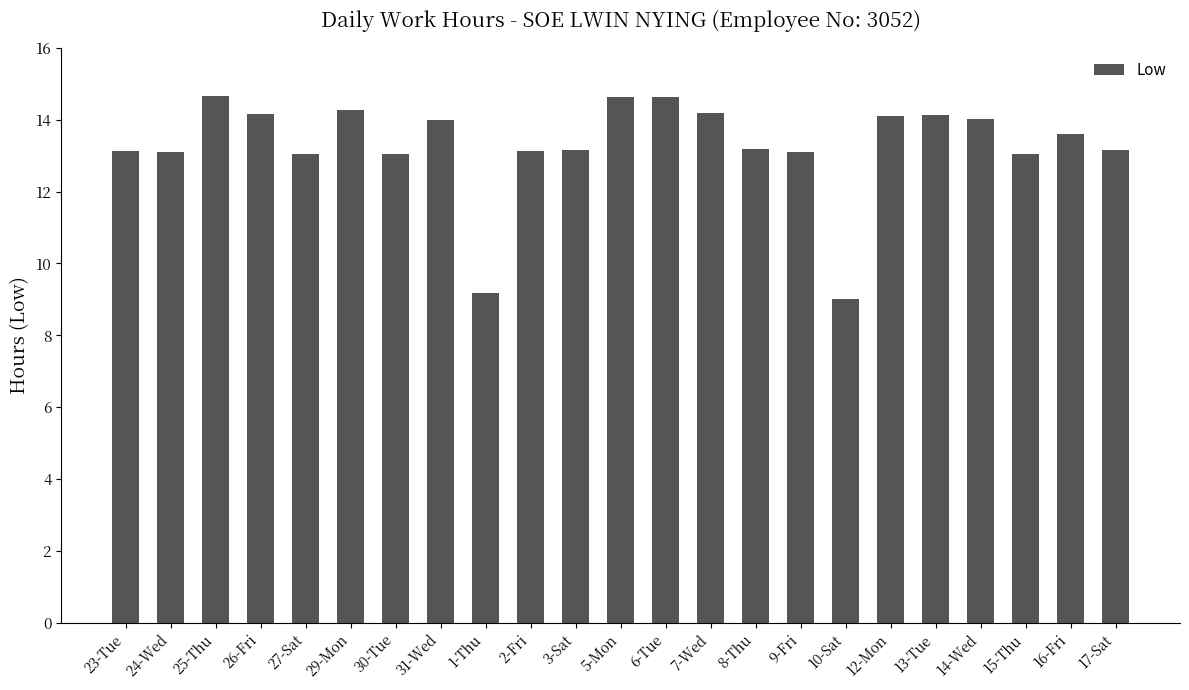

Which label corresponds to the smallest value in the chart?

10-Sat